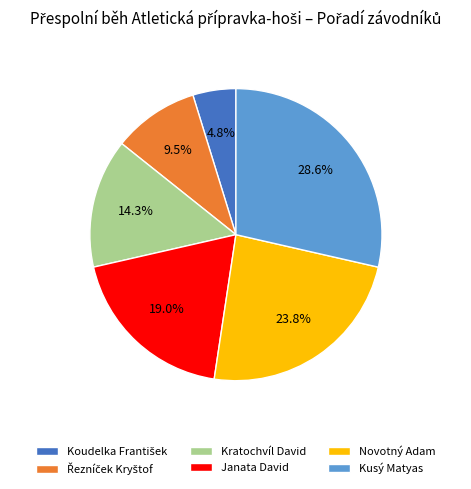

What percentage is NOT represented by Novotný Adam?

76.2%